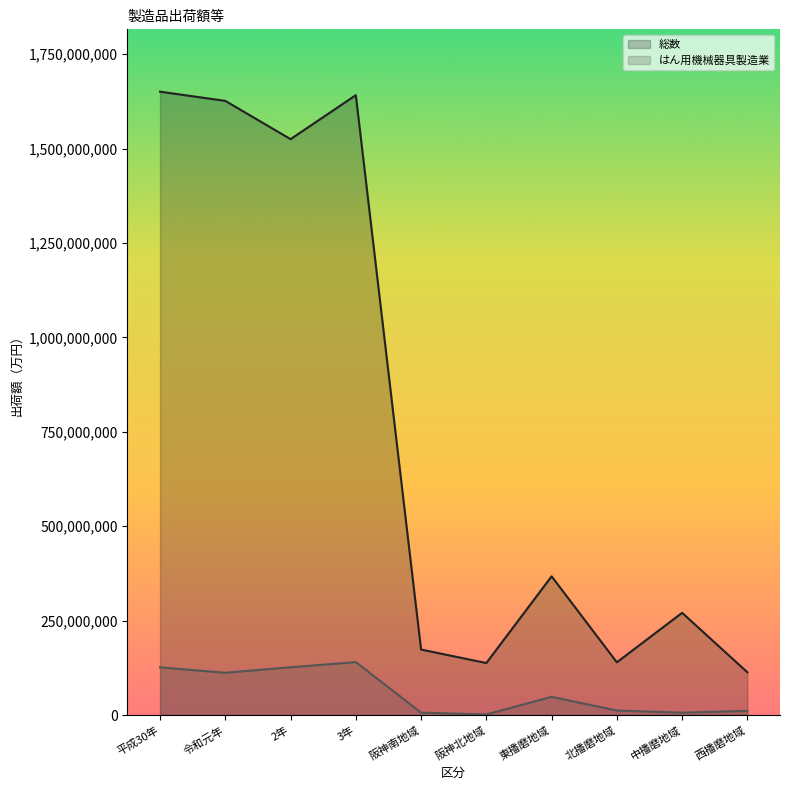

What is the spread (max minus min) of values at 西播磨地域?

102126718